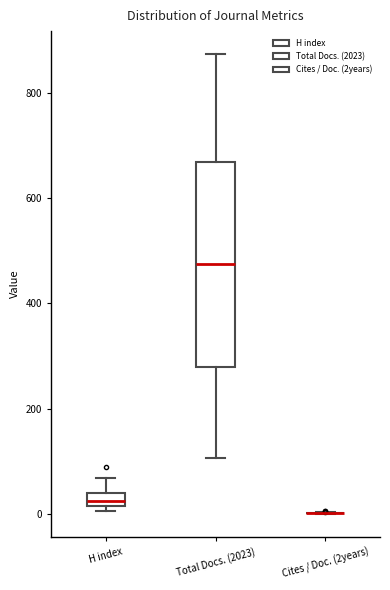

Where is the lower edge of the box for H index on the y-axis? The values are not printed on the chart, so give them approximately, as read against the axis.

20